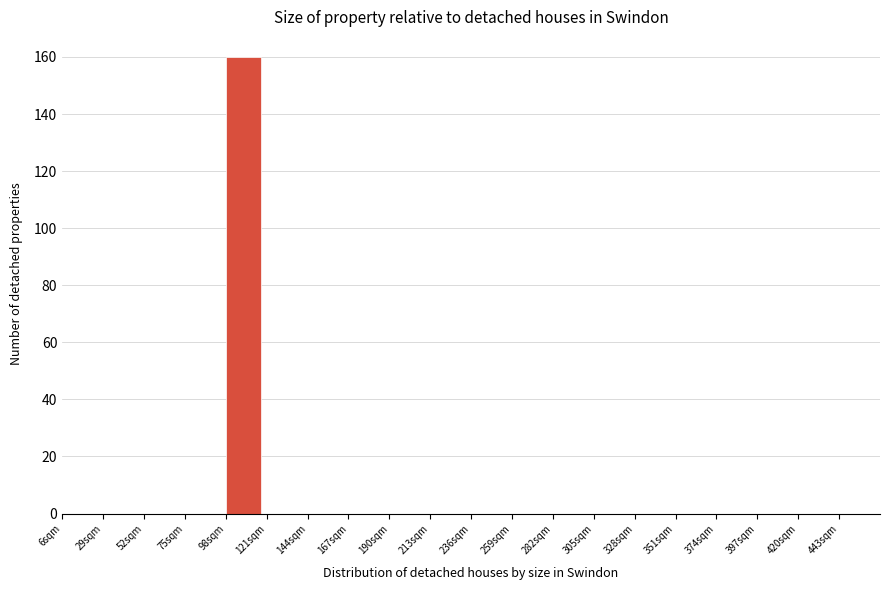

How tall is the bar that spans 98 to 121 on the x-axis? Neither the bar edges nor the heights are printed on the chart, so give them approximately, as read against the axes.

160